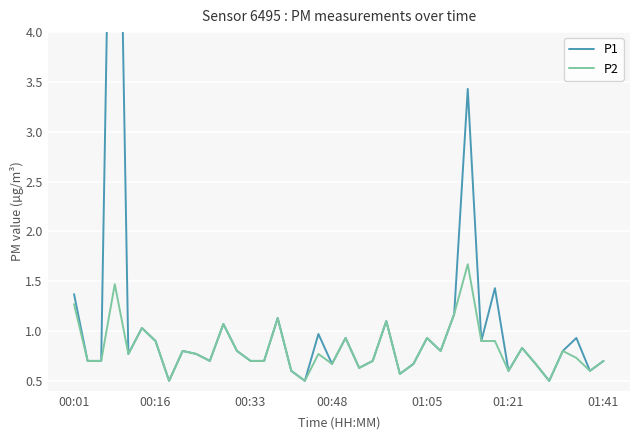

Reading left to right, extract all data points from this chart.

P1: 1.4	0.7	0.7	8.7	0.8	1.0	0.9	0.5	0.8	0.8	0.7	1.1	0.8	0.7	0.7	1.1	0.6	0.5	1.0	0.7	0.9	0.6	0.7	1.1	0.6	0.7	0.9	0.8	1.2	3.4	0.9	1.4	0.6	0.8	0.7	0.5	0.8	0.9	0.6	0.7
P2: 1.3	0.7	0.7	1.5	0.8	1.0	0.9	0.5	0.8	0.8	0.7	1.1	0.8	0.7	0.7	1.1	0.6	0.5	0.8	0.7	0.9	0.6	0.7	1.1	0.6	0.7	0.9	0.8	1.2	1.7	0.9	0.9	0.6	0.8	0.7	0.5	0.8	0.7	0.6	0.7